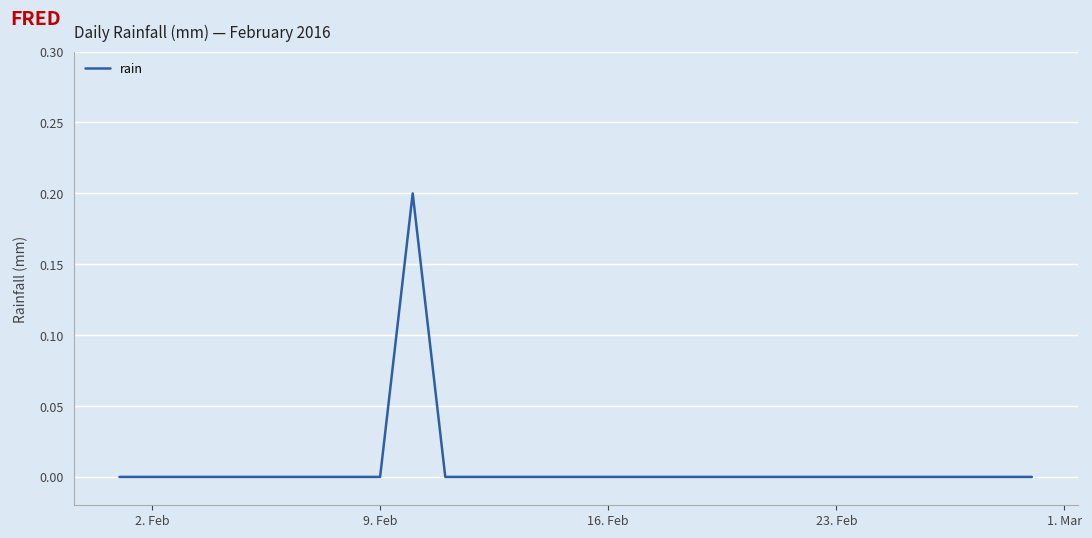

Is this an area chart (filled region under the line)?

No